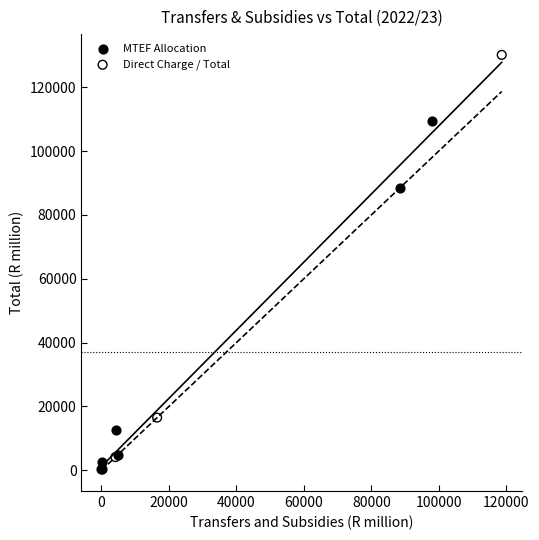

Which series has the largest Y range (max minus min)?

Direct Charge / Total